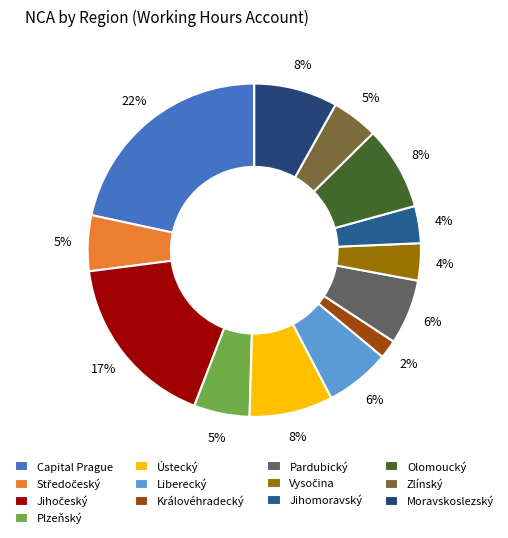

Is there any slice that represents more than half of the pie?

No